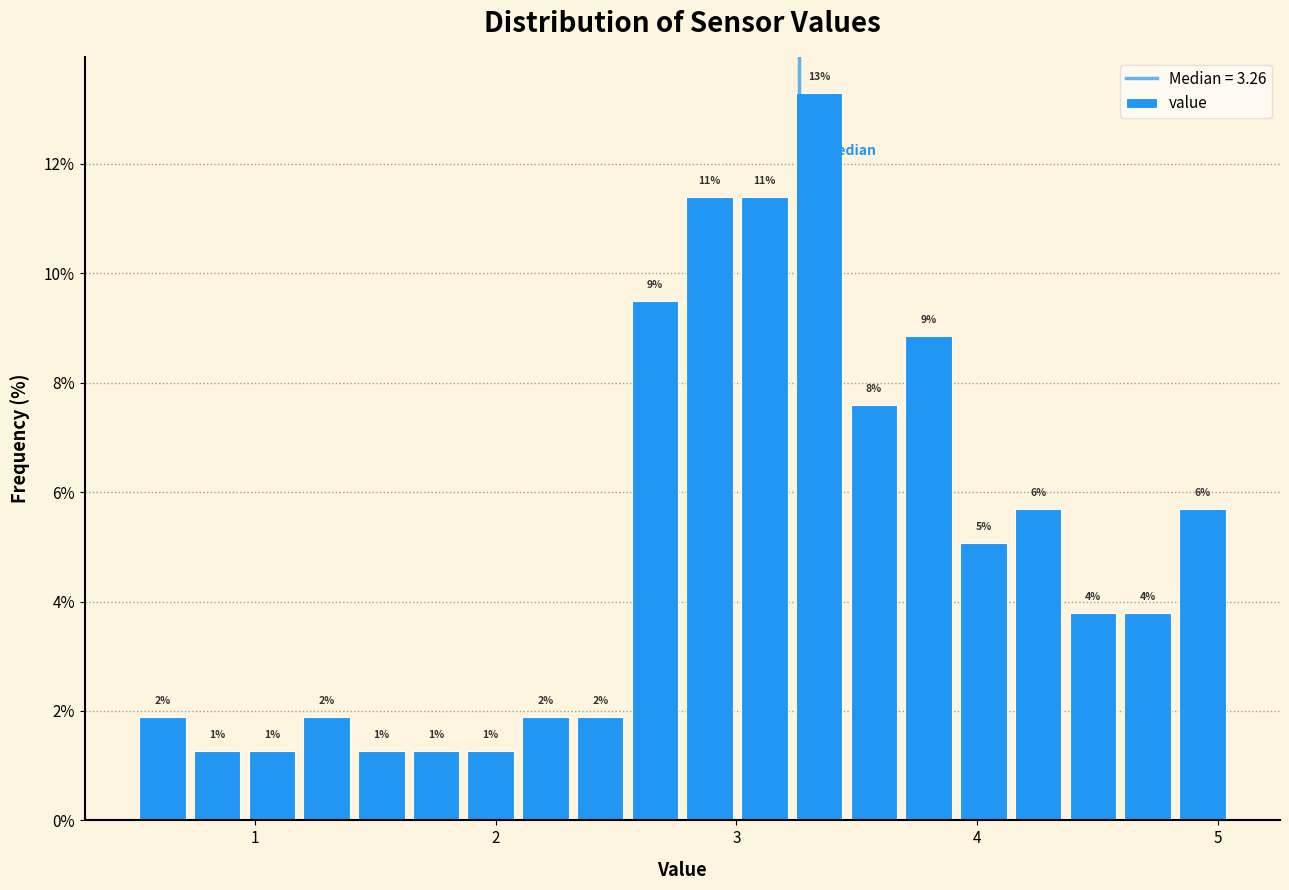

Read against the x-axis, roughly where is the centre of the tallest bar?

3.3